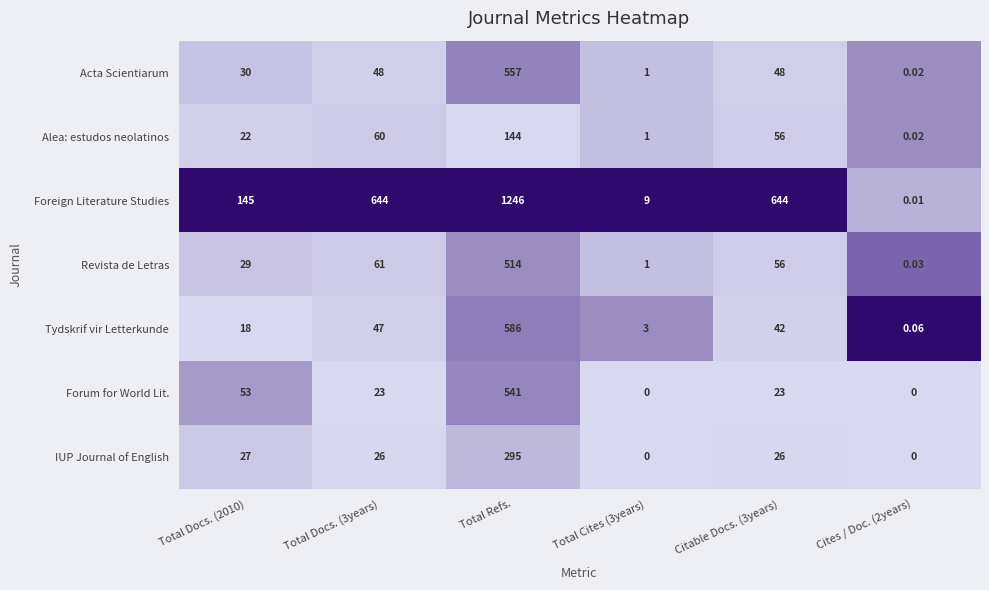

Rank the series at Total Docs. (2010) from highest to lowest value.

Foreign Literature Studies, Forum for World Lit., Acta Scientiarum, Revista de Letras, IUP Journal of English, Alea: estudos neolatinos, Tydskrif vir Letterkunde